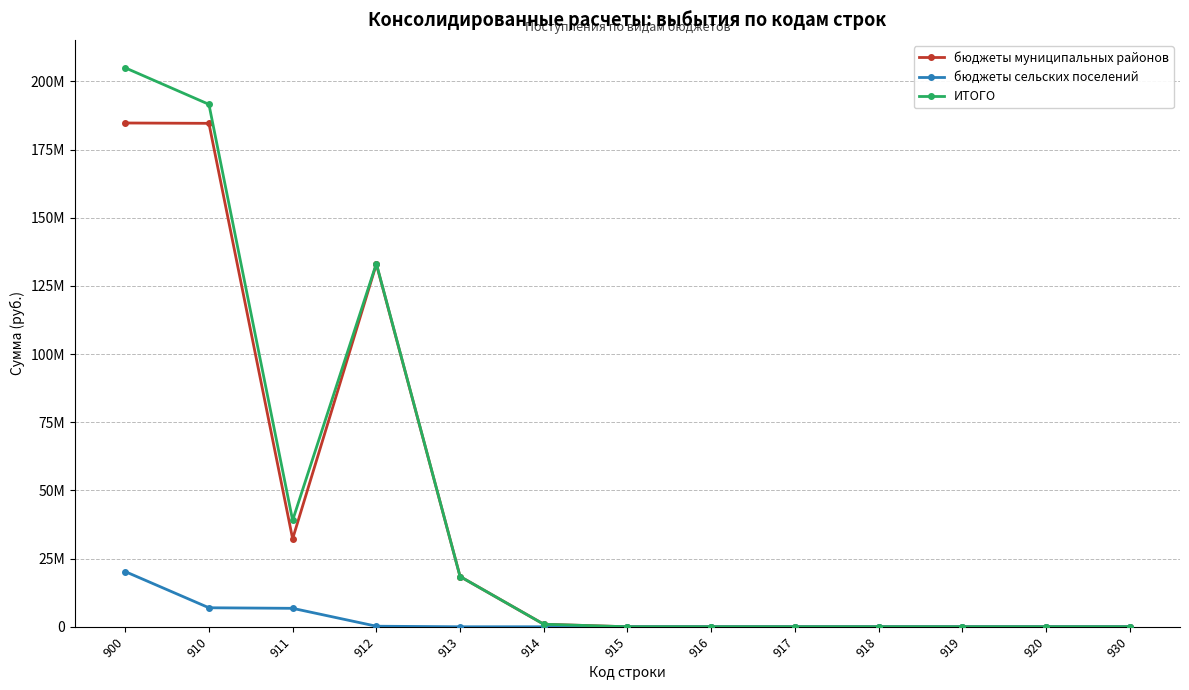

Where is ИТОГО nearest to the value 102496517?

912